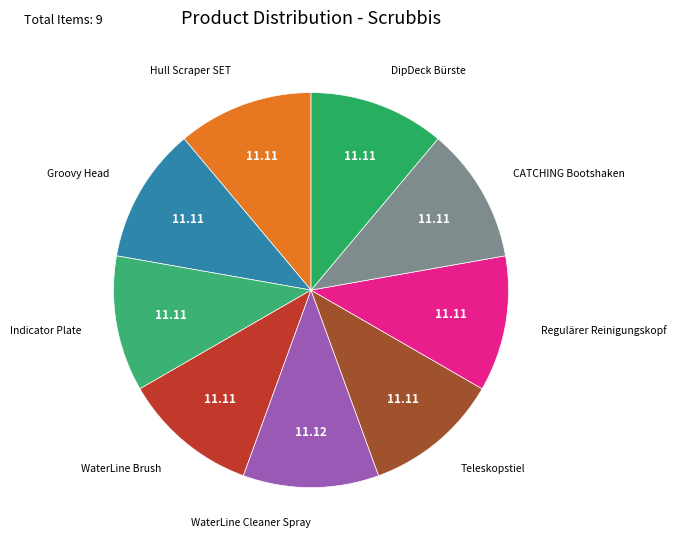

Combined, do Indicator Plate and Teleskopstiel account for over 50%?

No